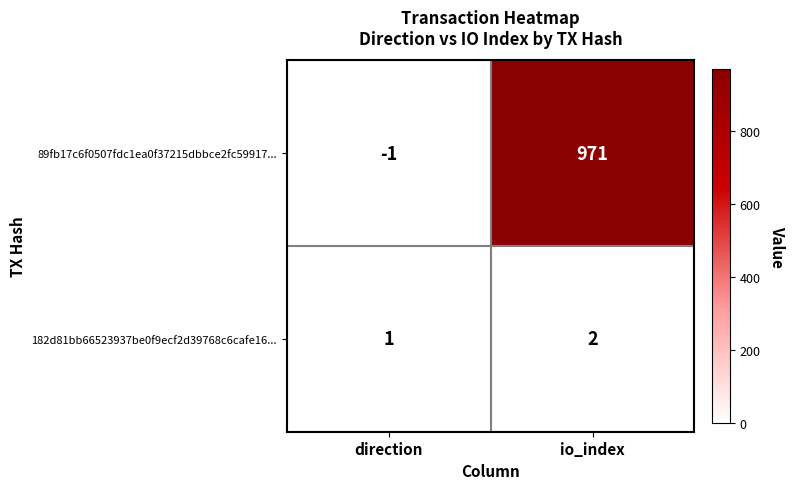

How many values in the 89fb17c6f0507fdc1ea0f37215dbbce2fc59917... series are below 971?

1